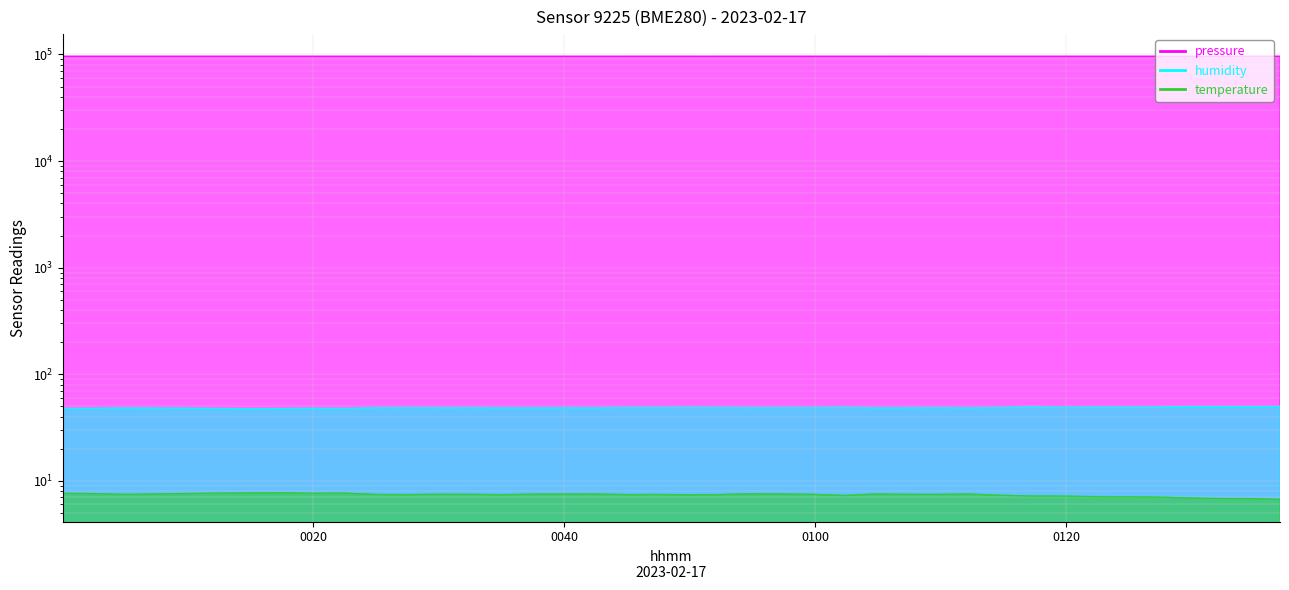

Which label corresponds to the smallest value in the chart?

2023-02-17T01:37:02